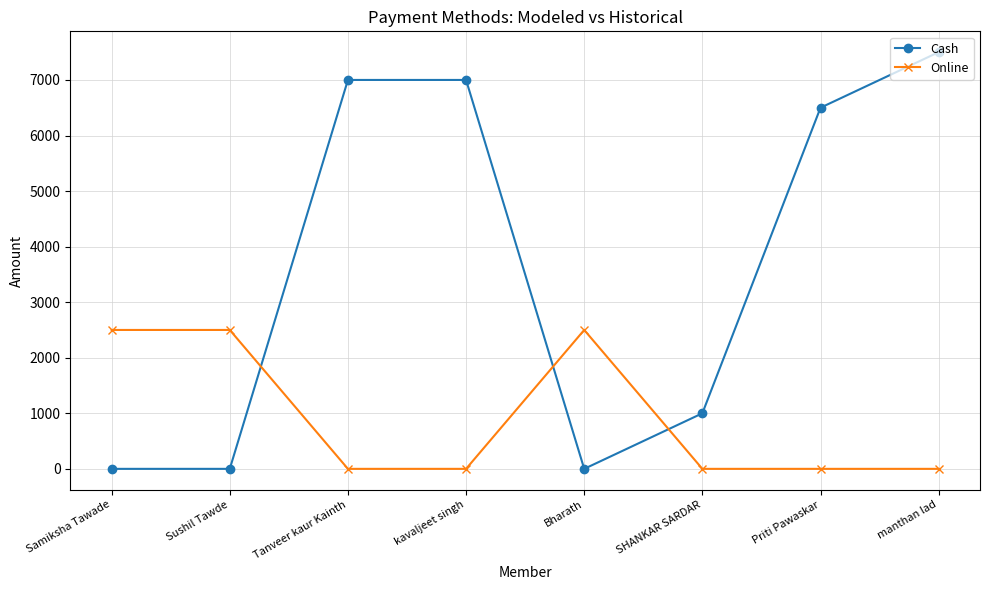

Rank the series at Bharath from lowest to highest value.

Cash, Online